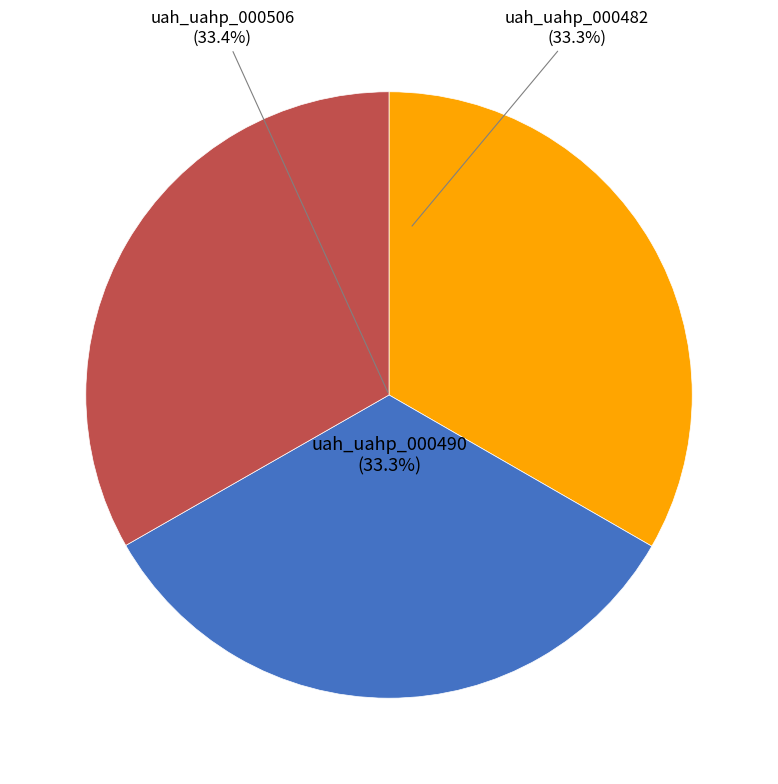

Is it true that uah_uahp_000490
(4768) is 33% of the pie?

True